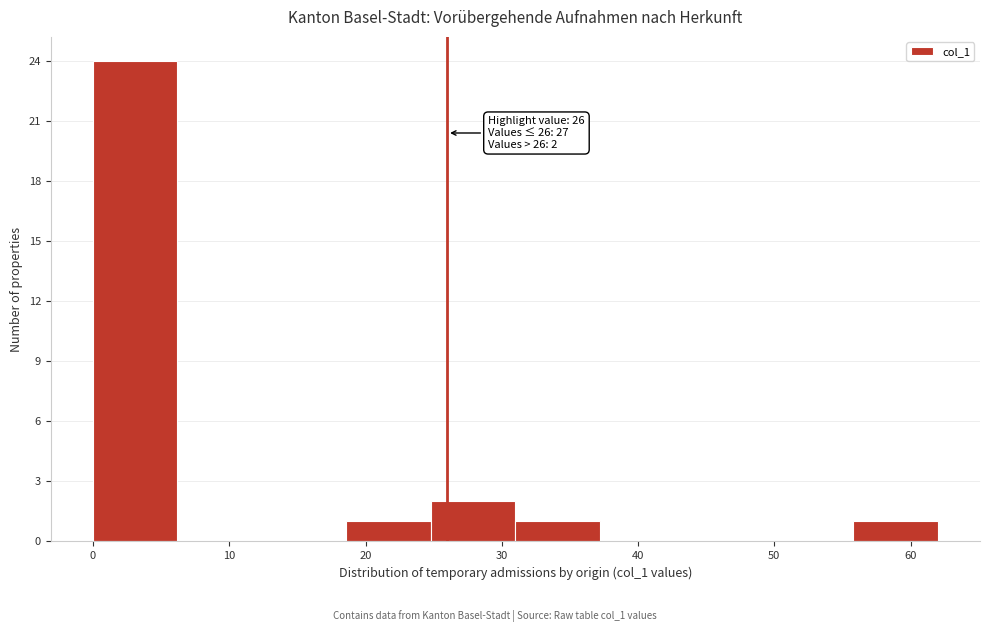

Over which range of the x-axis is the bar tallest?

0.0 to 6.2